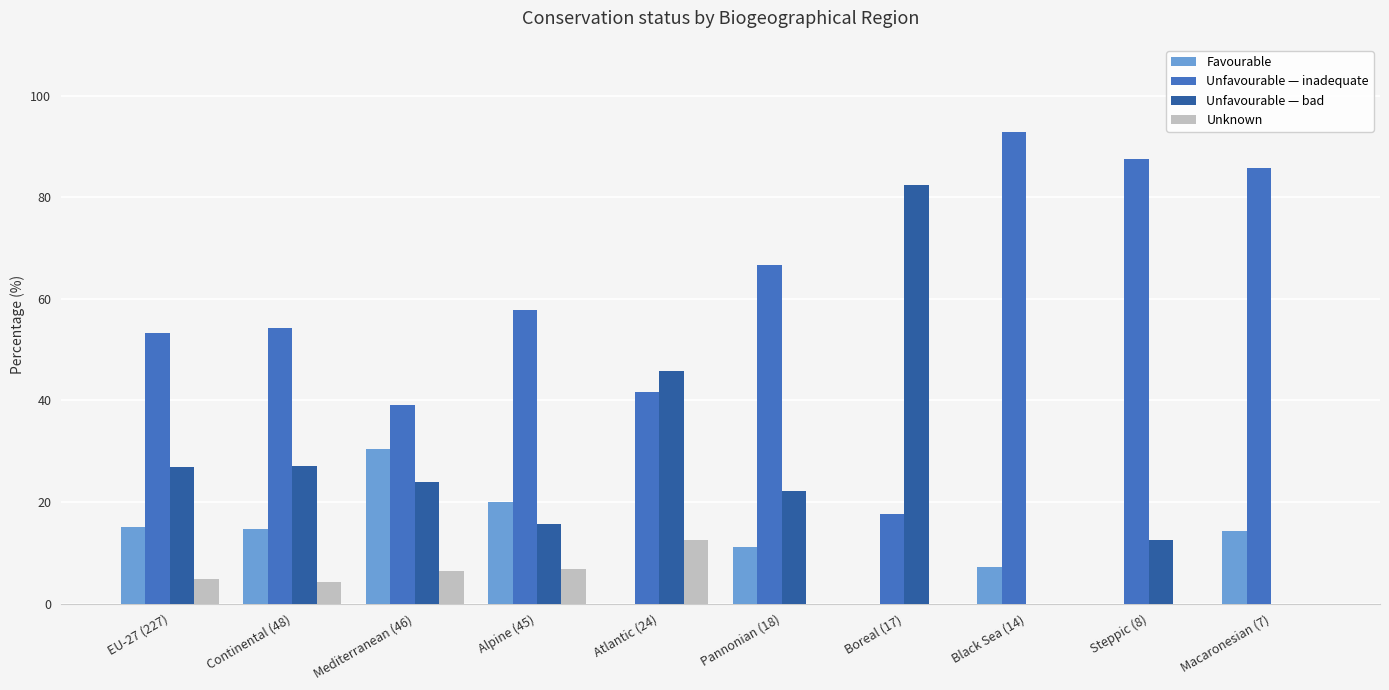

Between EU-27 (227) and Black Sea (14), which series saw the biggest shift?

Unfavourable — inadequate